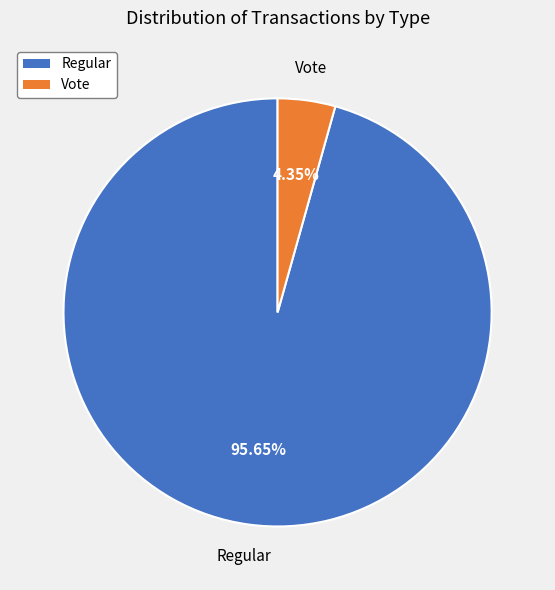

Does Regular account for over 50% of the chart?

Yes